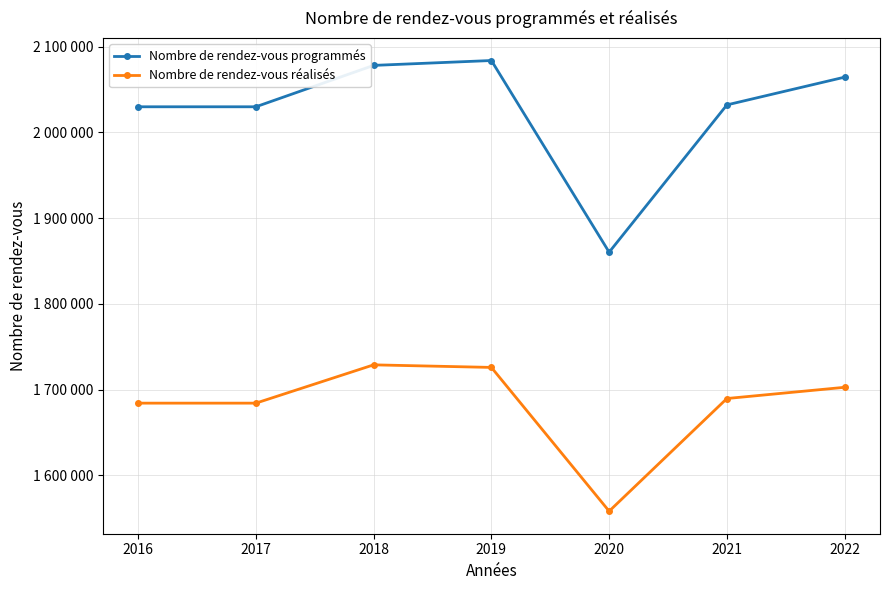

What is the value of the Nombre de rendez-vous réalisés point at the 1st from the left?

1684100